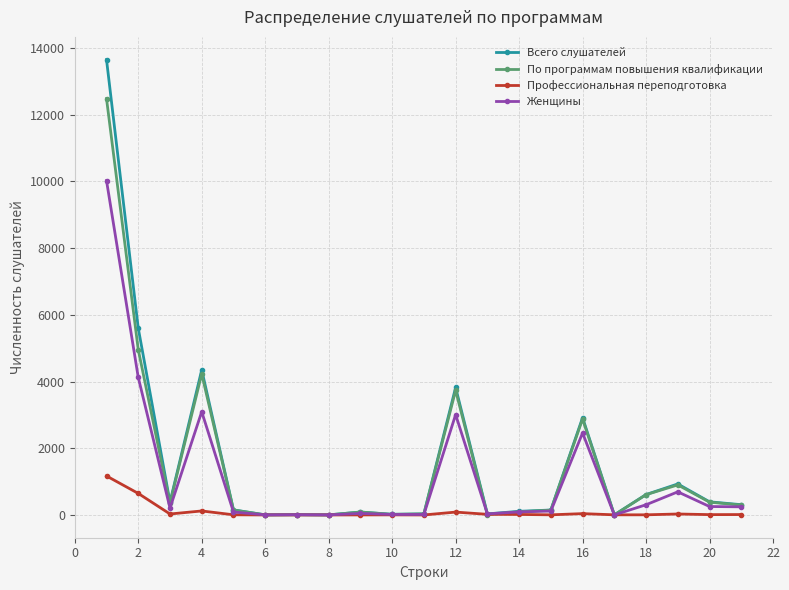

True or false: Профессиональная переподготовка has more than 0 points higher than both neighbors.

True